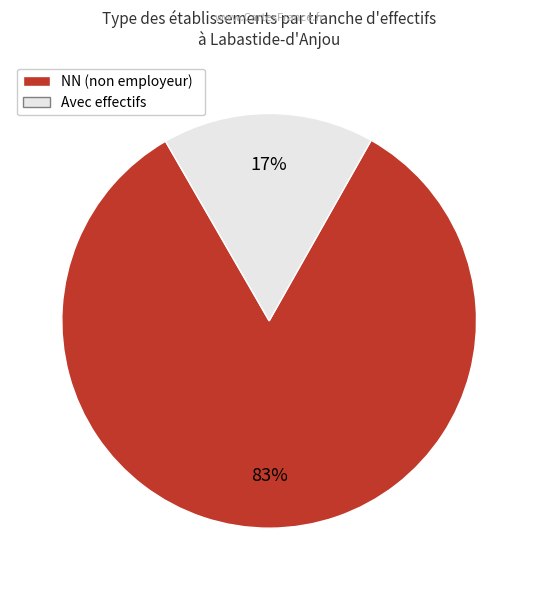

Between Avec effectifs and NN (non employeur), which is larger?

NN (non employeur)